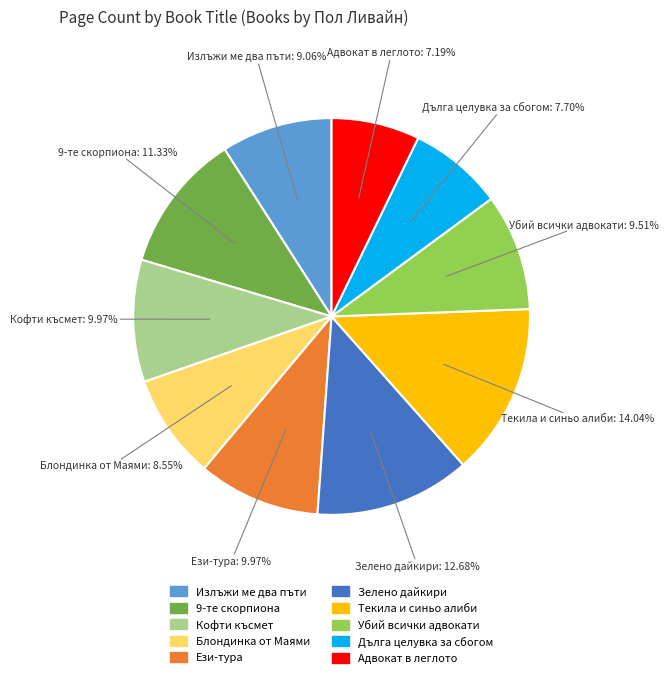

How much of the chart is everything except Излъжи ме два пъти?

90.9%